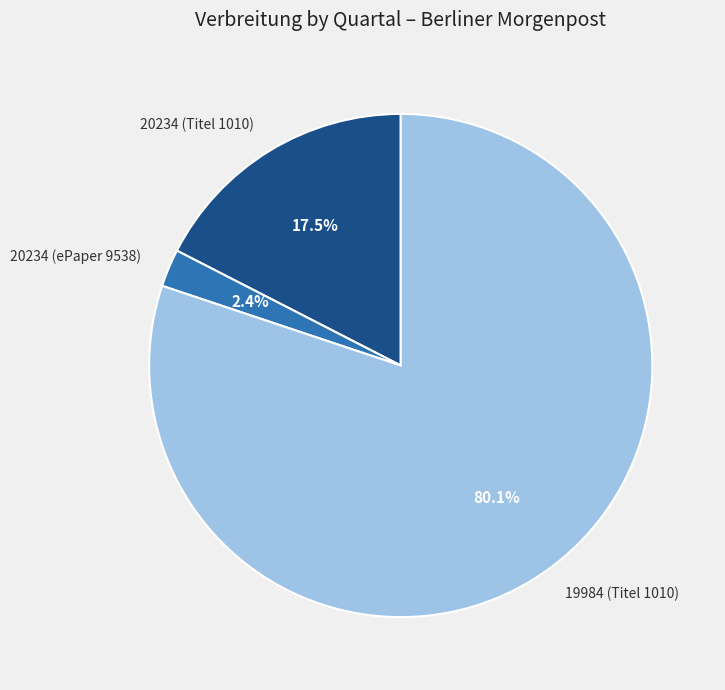

Between 20234 (ePaper 9538) and 20234 (Titel 1010), which is larger?

20234 (Titel 1010)